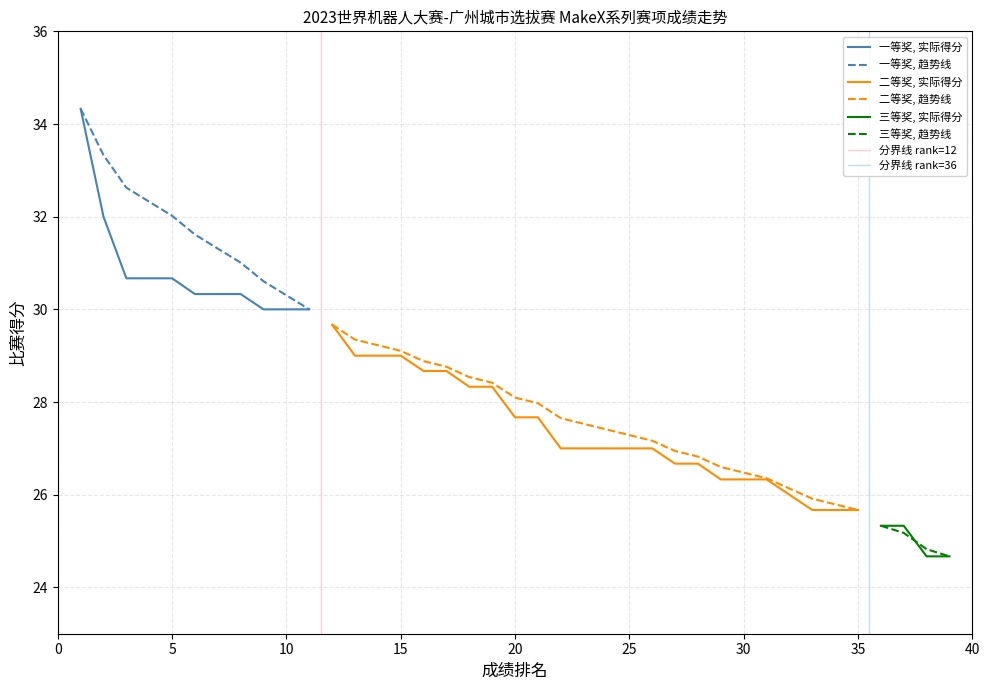

What is the maximum value shown in the chart?

34.3